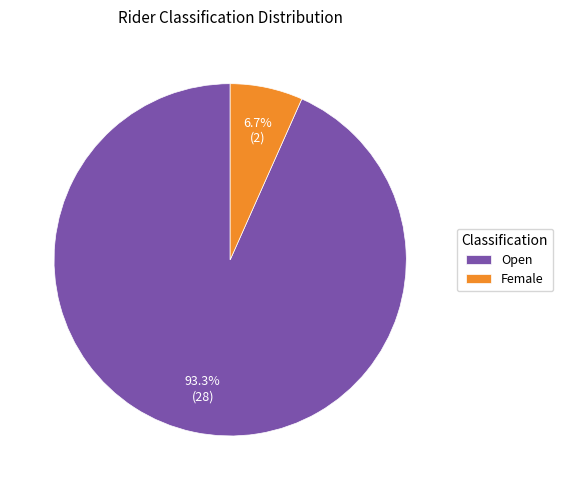

Is there any slice that represents more than half of the pie?

Yes